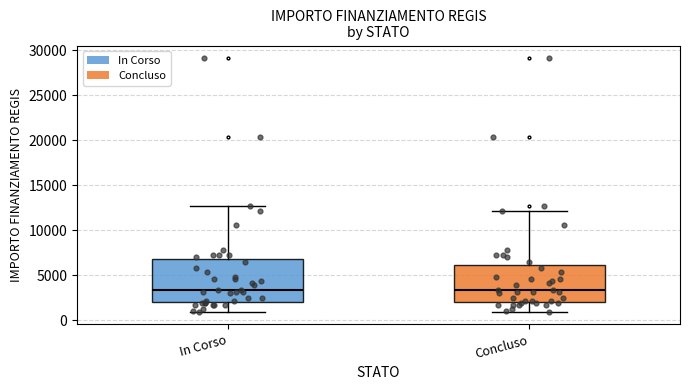

Reading left to right, read every box against the y-axis: the position of its median line, the range the box covers, and the ends of its whiskers. The values are not printed on the chart, so give them approximately, as read against the axis.

In Corso: median 3500, box 2000 to 7000, whiskers 1000 to 12500
Concluso: median 3500, box 2000 to 6000, whiskers 1000 to 12000